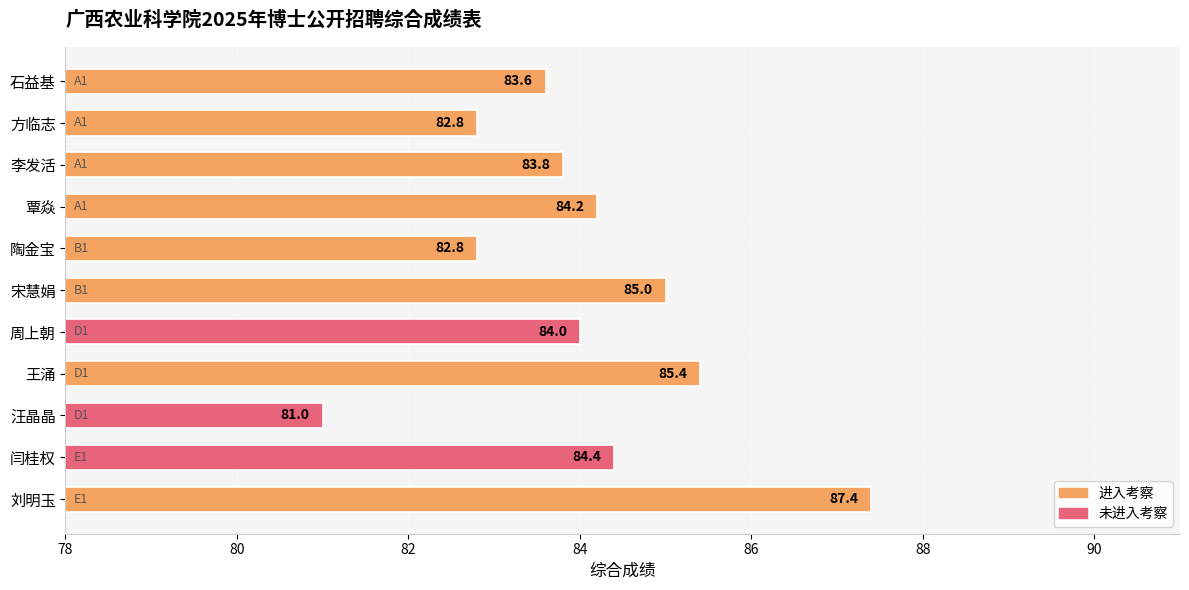

What is the change in value from 方临志 to 宋慧娟?

+2.2